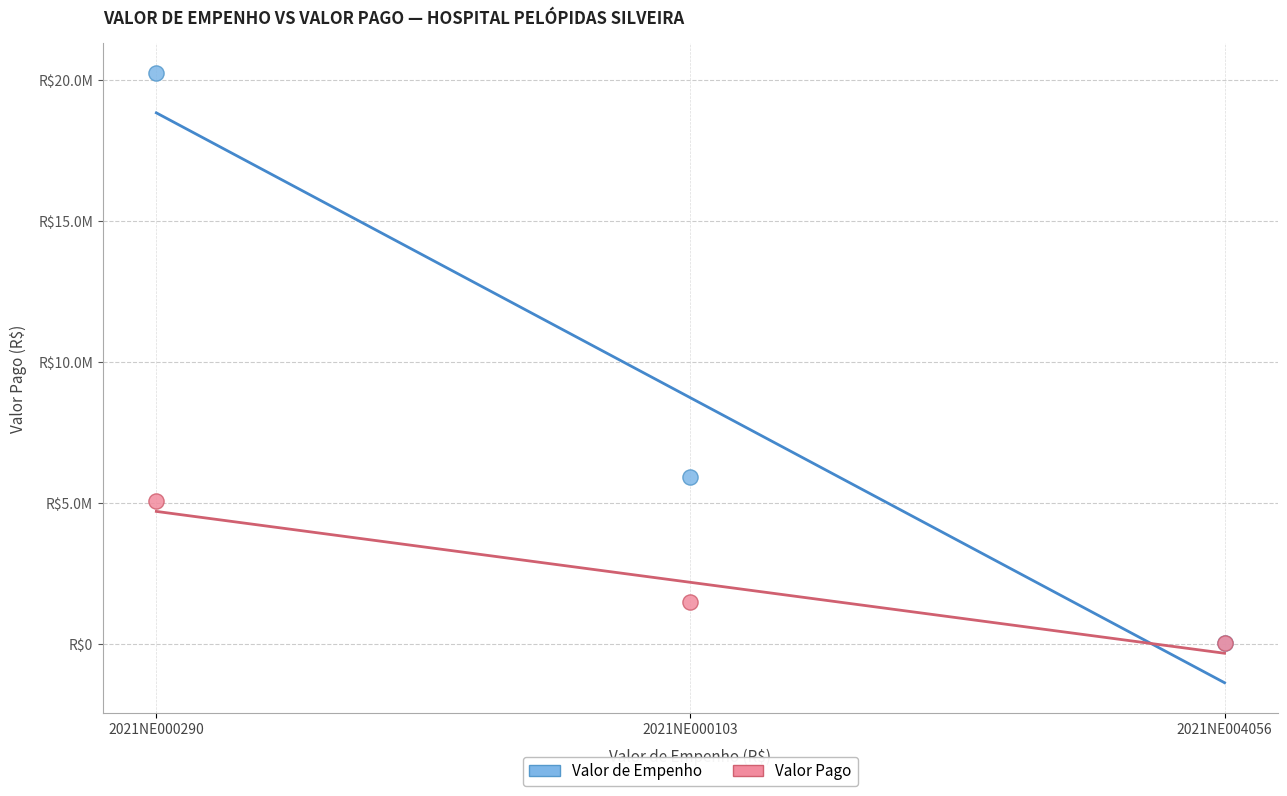

What are all the series names shown in the legend?

Valor de Empenho, Valor Pago